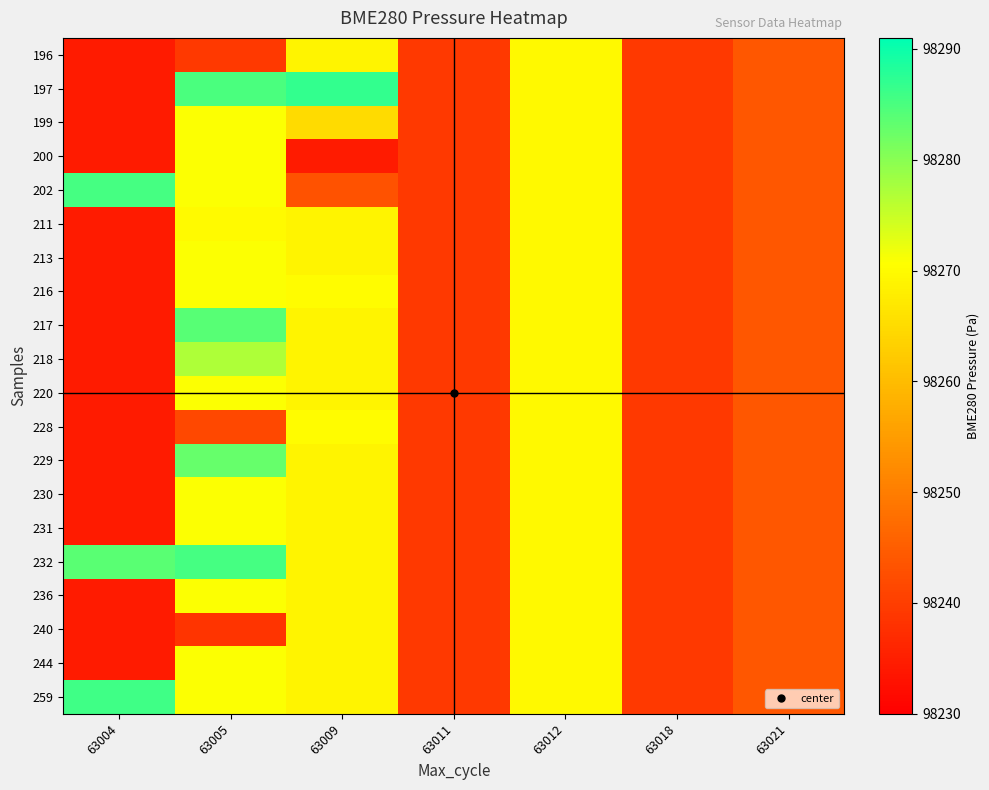

How many series are shown in this chart?

20